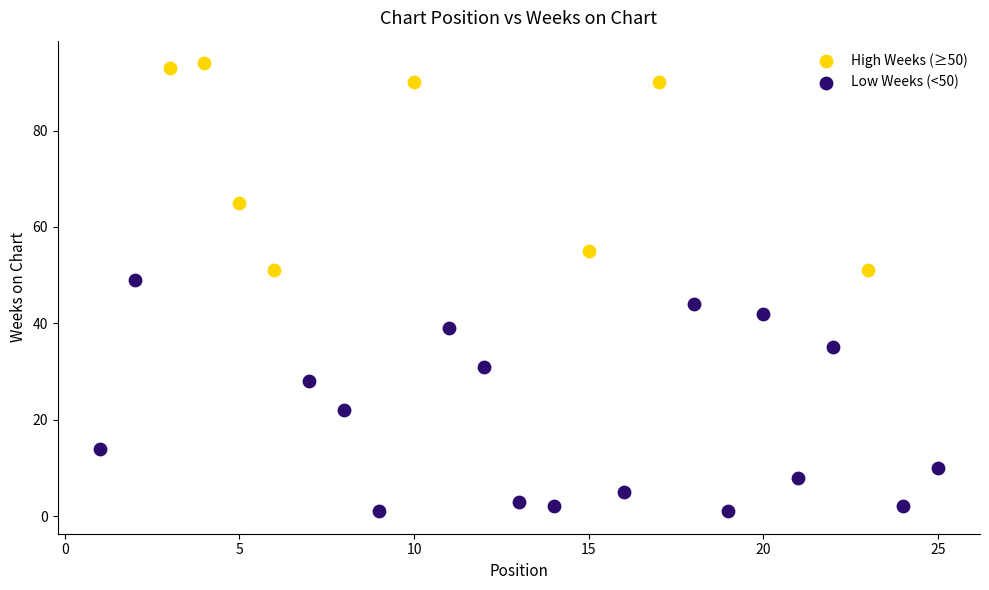

Which series has the widest spread of Y values?

Low Weeks (<50)